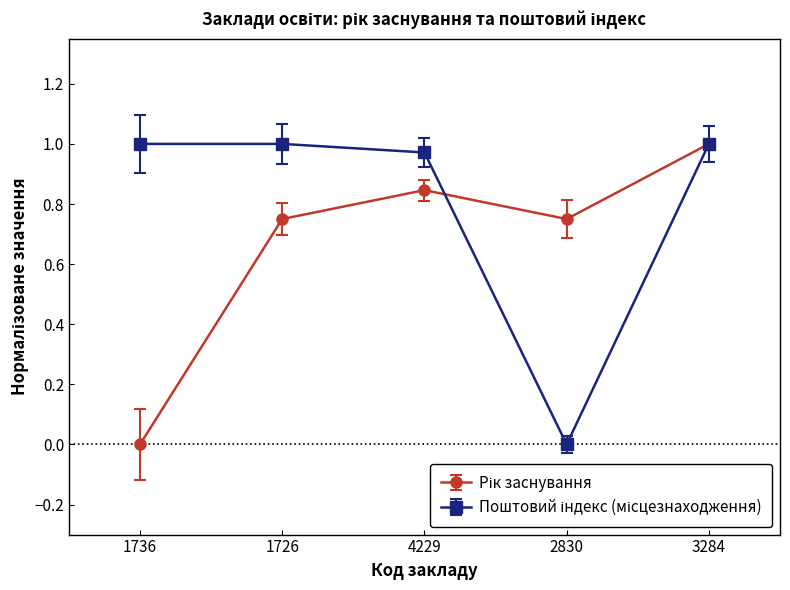

Where is Поштовий індекс (місцезнаходження) nearest to the value 0?

2830